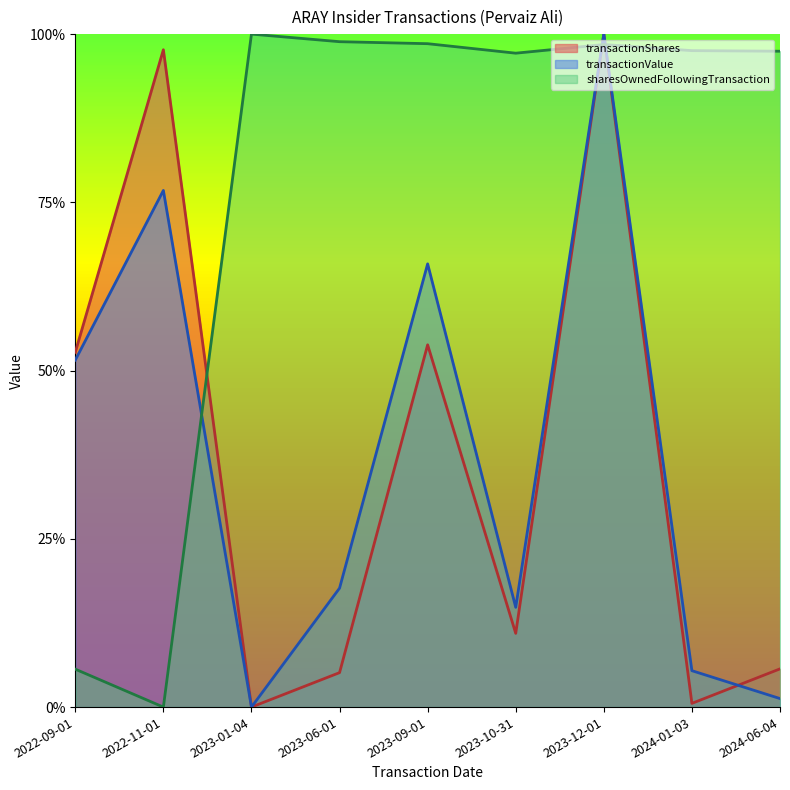

Rank the categories by sharesOwnedFollowingTransaction value from lowest to highest.

2022-11-01, 2022-09-01, 2023-10-31, 2024-06-04, 2024-01-03, 2023-12-01, 2023-09-01, 2023-06-01, 2023-01-04